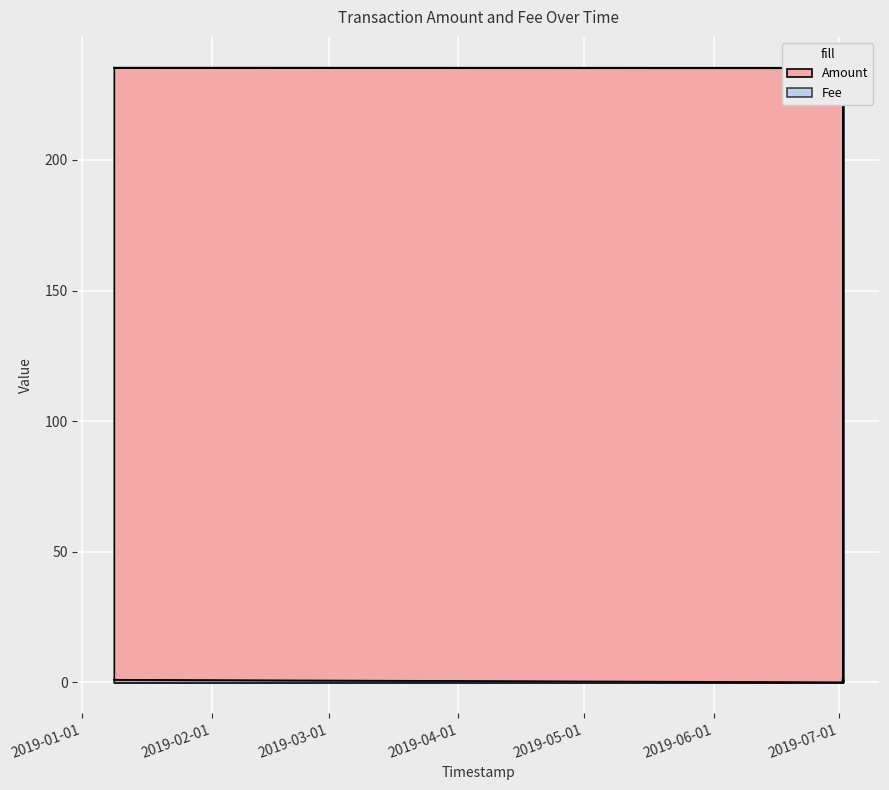

What is the difference between the highest and lowest values at 2019-07-01 22:02:47?

0.1